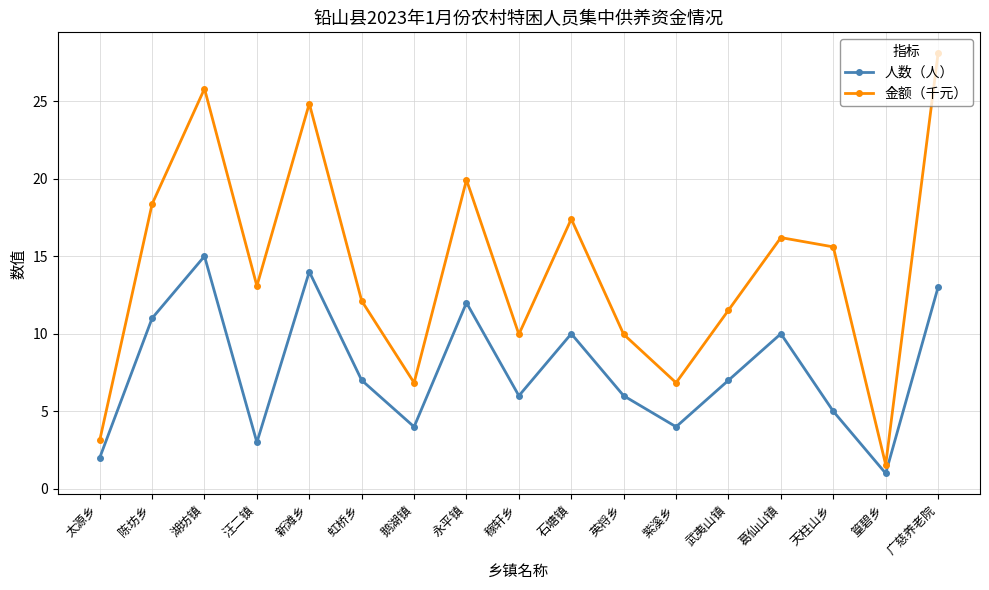

True or false: 人数（人） and 金额（千元） cross at least once.

False